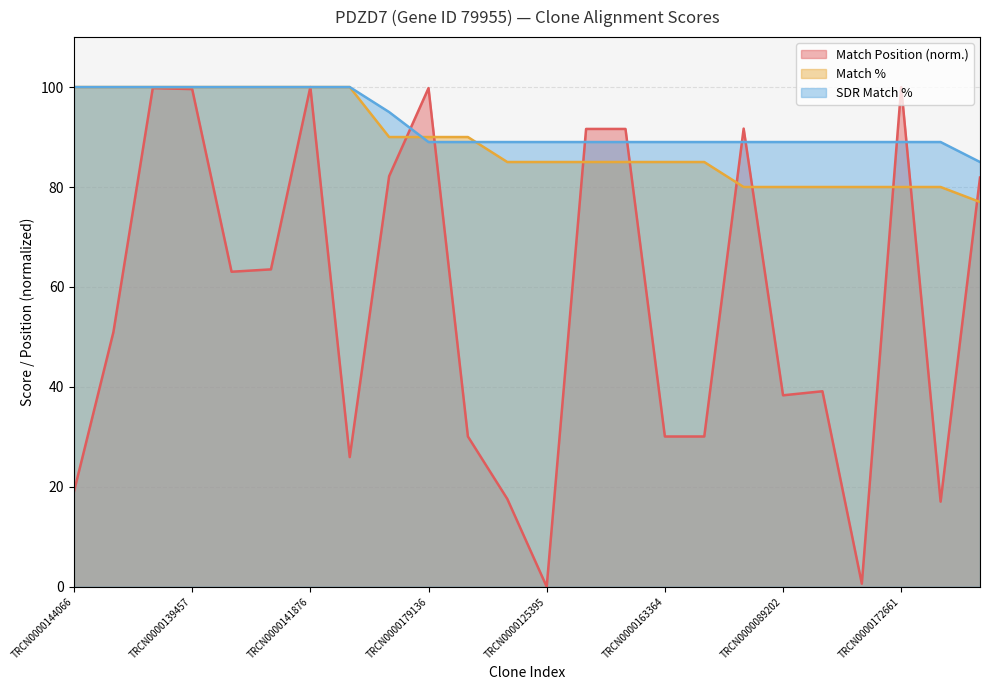

What are all the series names shown in the legend?

Match Position (norm.), Match %, SDR Match %